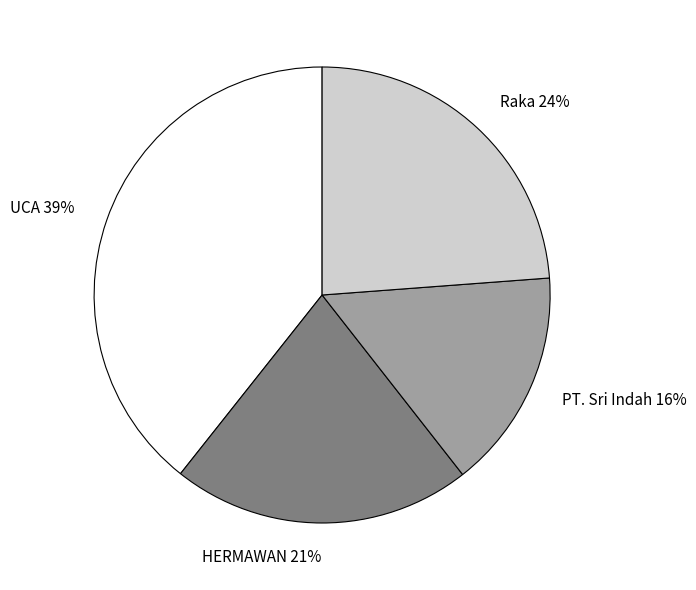

Combined, do HERMAWAN and UCA account for over 50%?

Yes